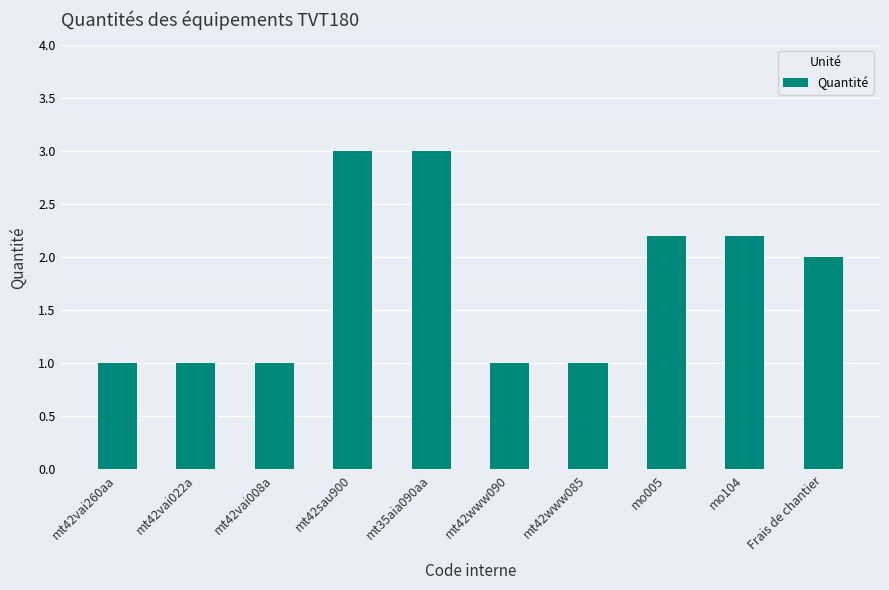

Reading left to right, what are all the values shown in this chart?

mt42vai260aa=1.0	mt42vai022a=1.0	mt42vai008a=1.0	mt42sau900=3.0	mt35aia090aa=3.0	mt42www090=1.0	mt42www085=1.0	mo005=2.2	mo104=2.2	Frais de chantier=2.0